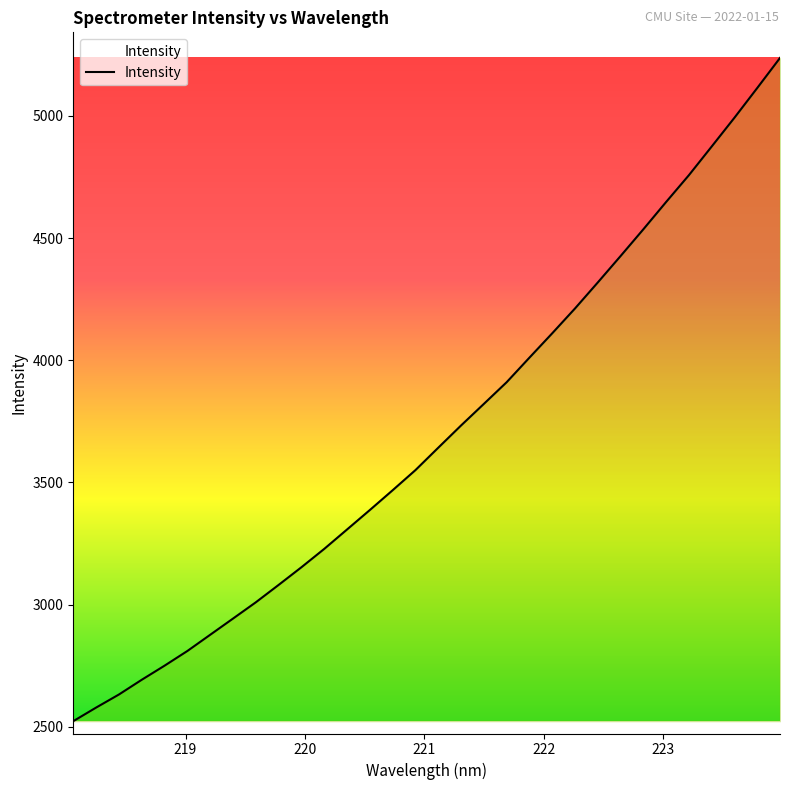

What is the smallest value displayed?

2523.4